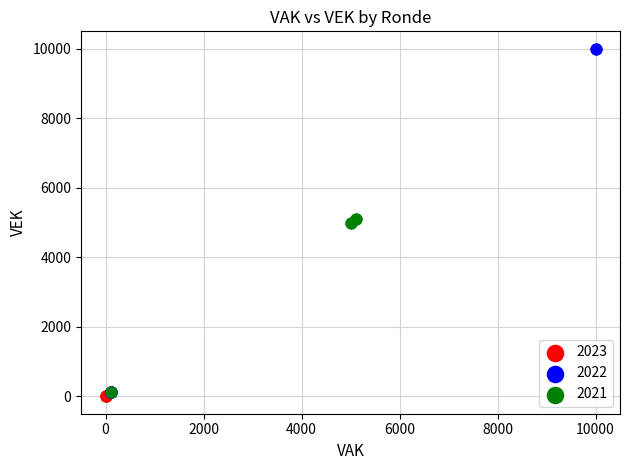

Which series has the largest Y range (max minus min)?

2022